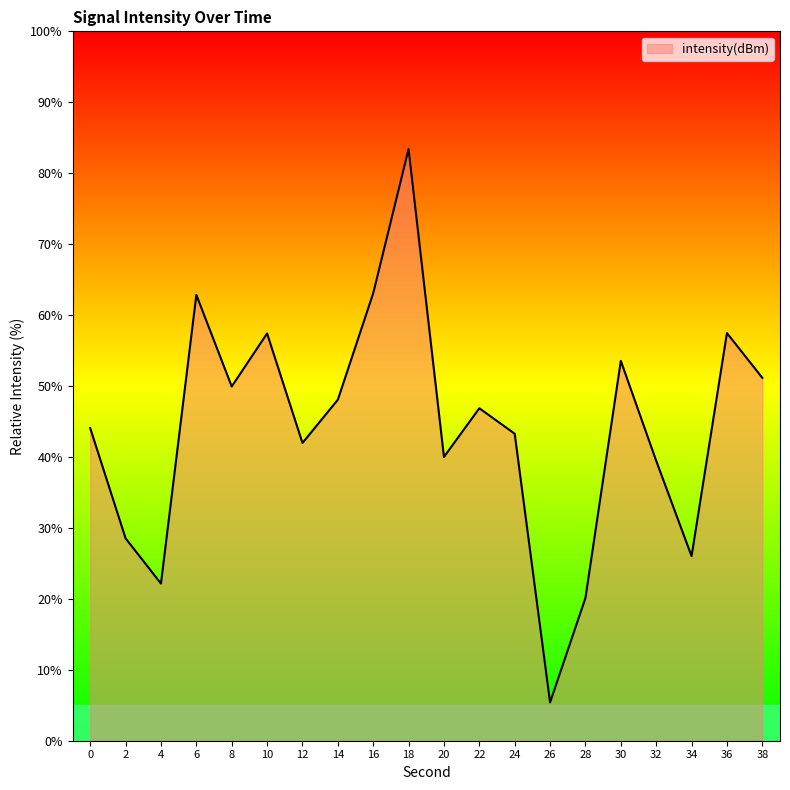

What is the difference between the maximum and minimum values?

78.0